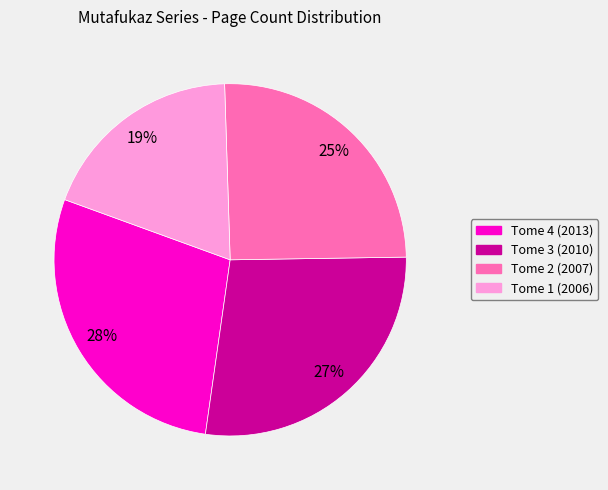

Count the number of slices in the pie.

4